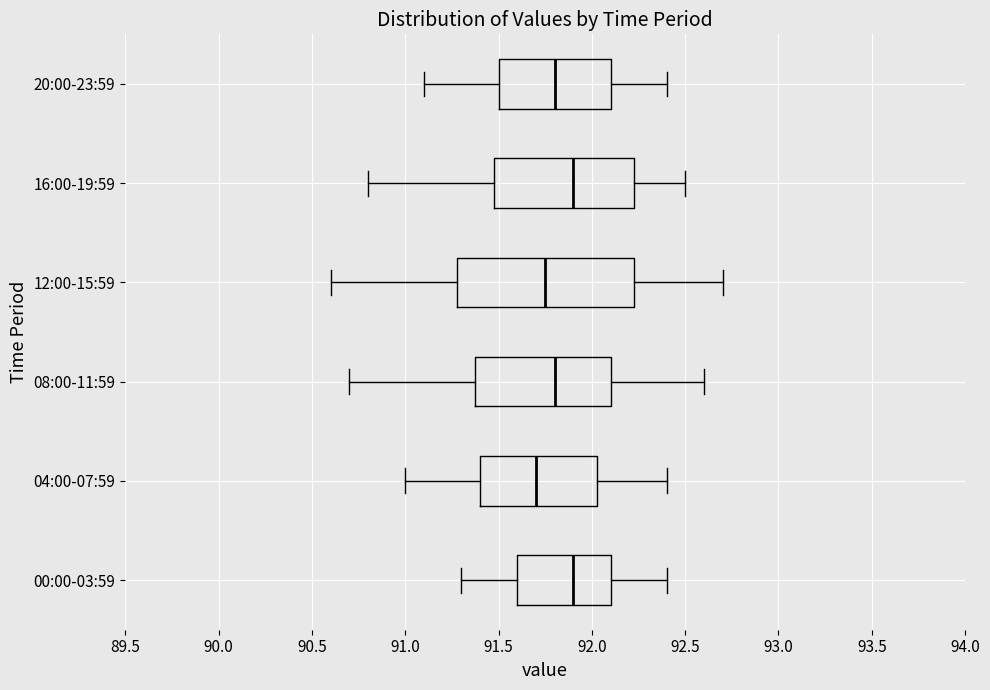

Which box is the widest, from its left edge to its right edge?

12:00-15:59